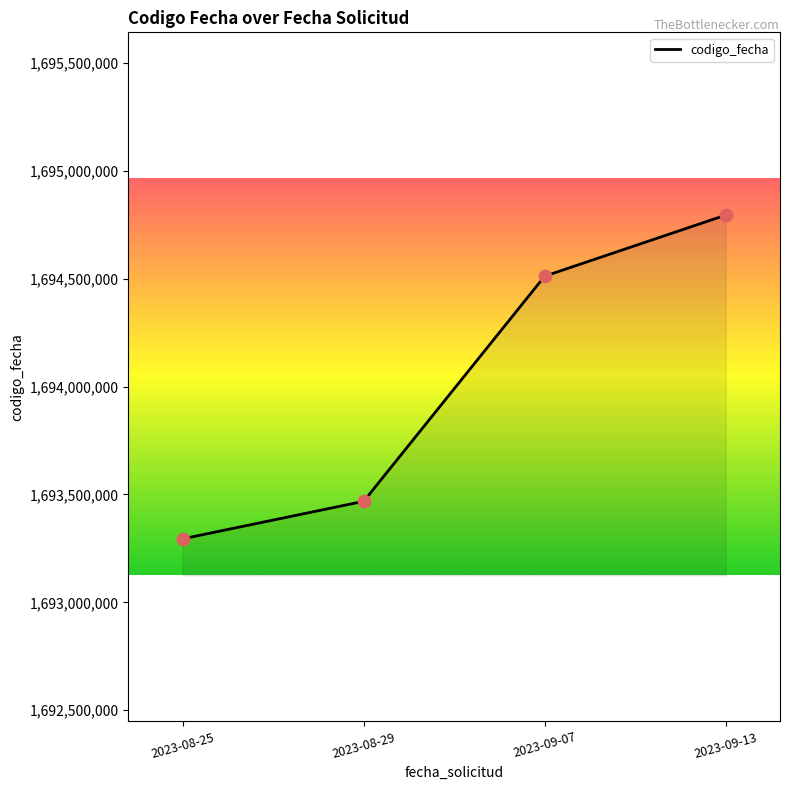

Which has a higher value, 2023-08-25 or 2023-09-13?

2023-09-13